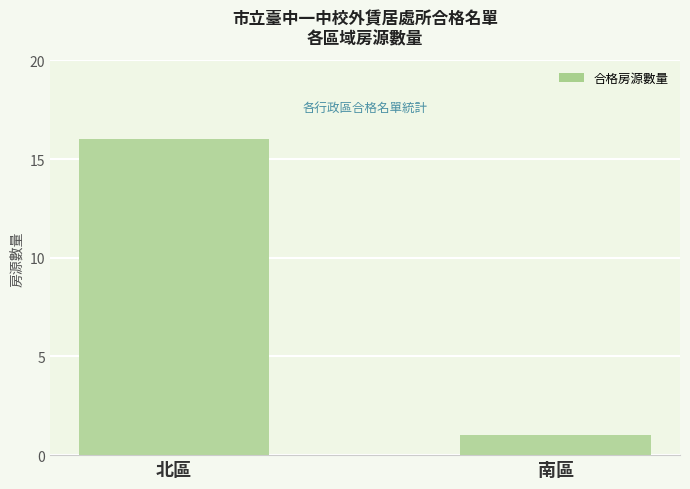

How many distinct data groups are displayed?

1